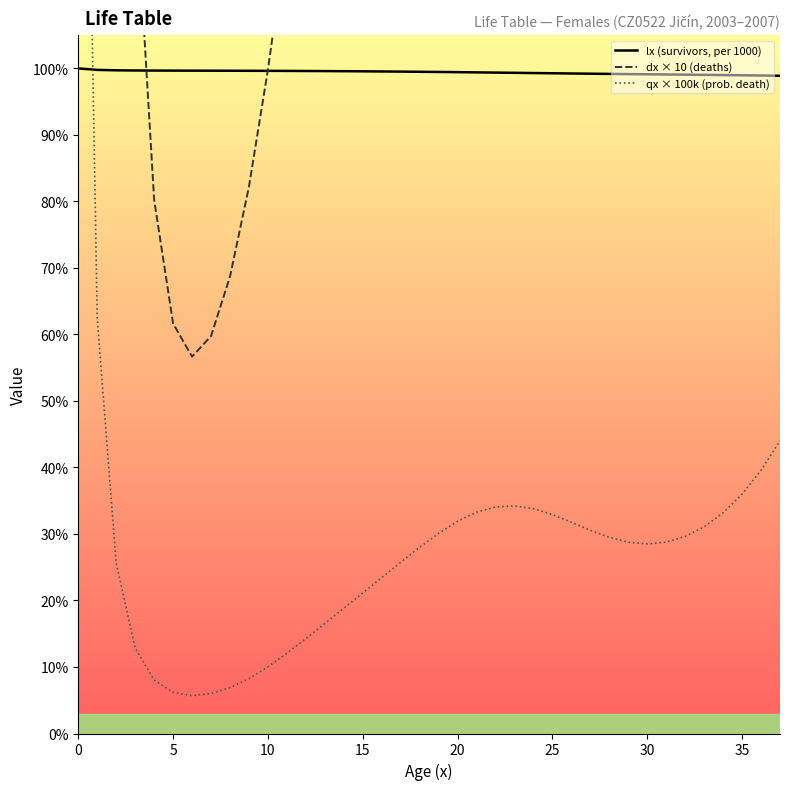

What is the maximum value for lx (survivors, per 1000)?

100.0